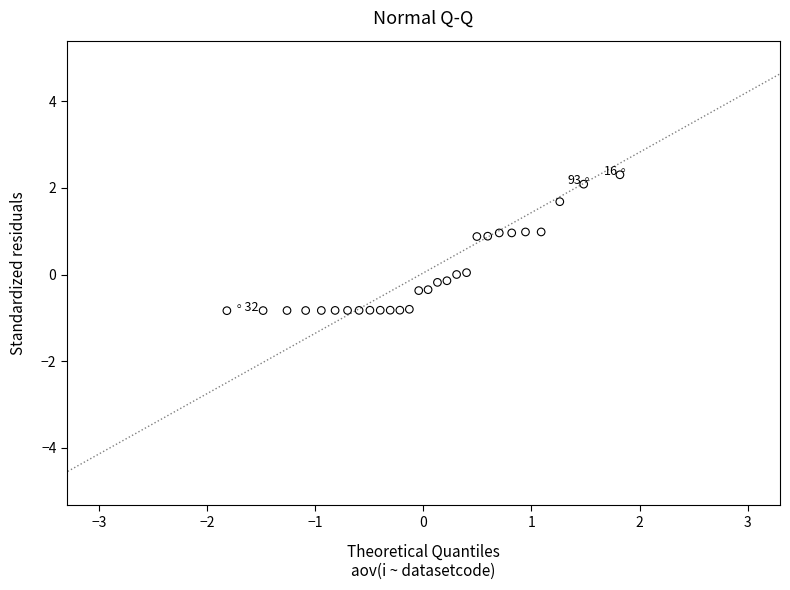

What is the range of Y values (max minus min)?

3.1